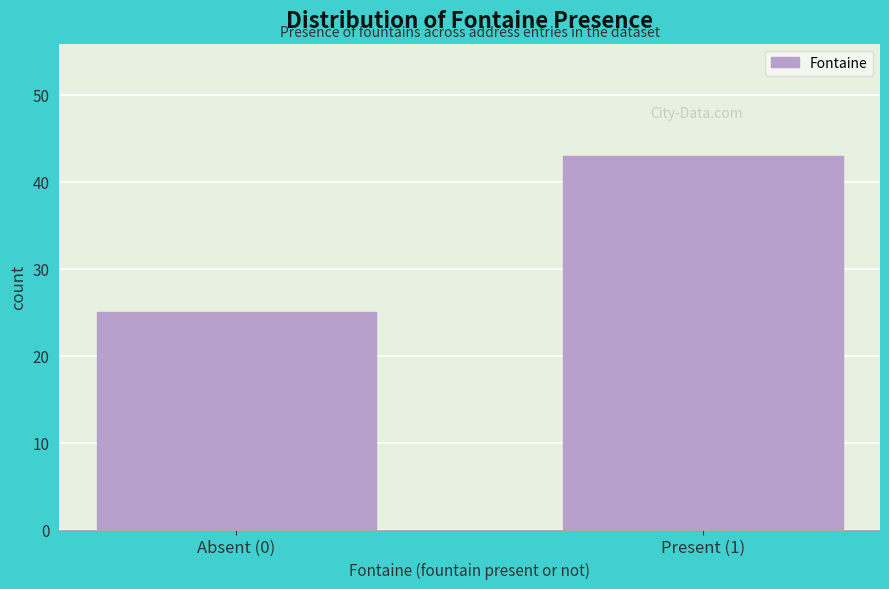

Reading right to left, extract all data points from this chart.

43	25